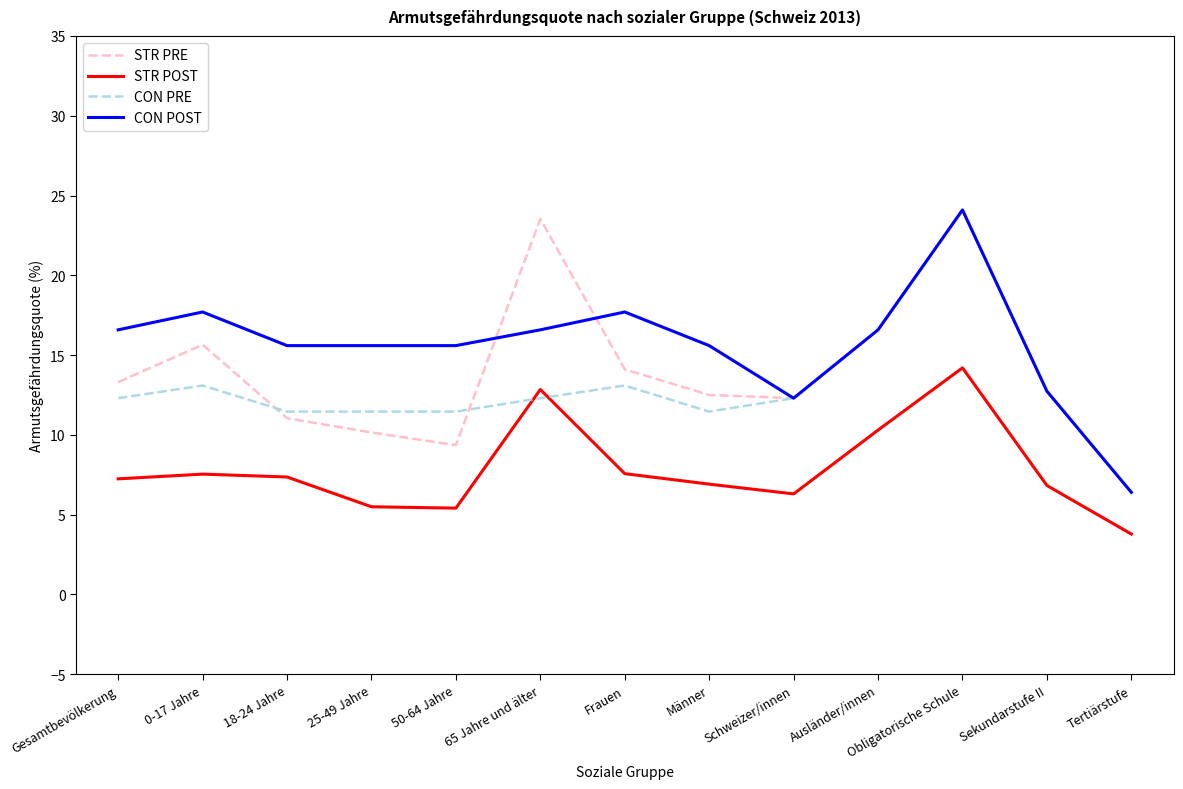

True or false: STR PRE and STR POST cross at least once.

False